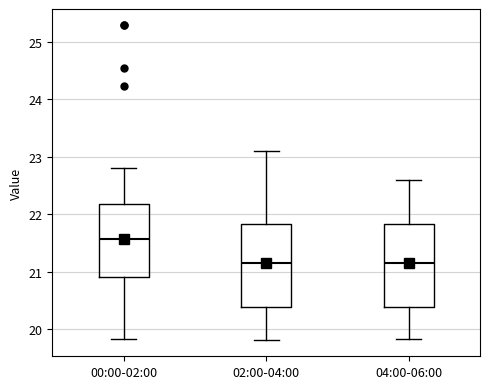

Which box has the highest median line?

00:00-02:00